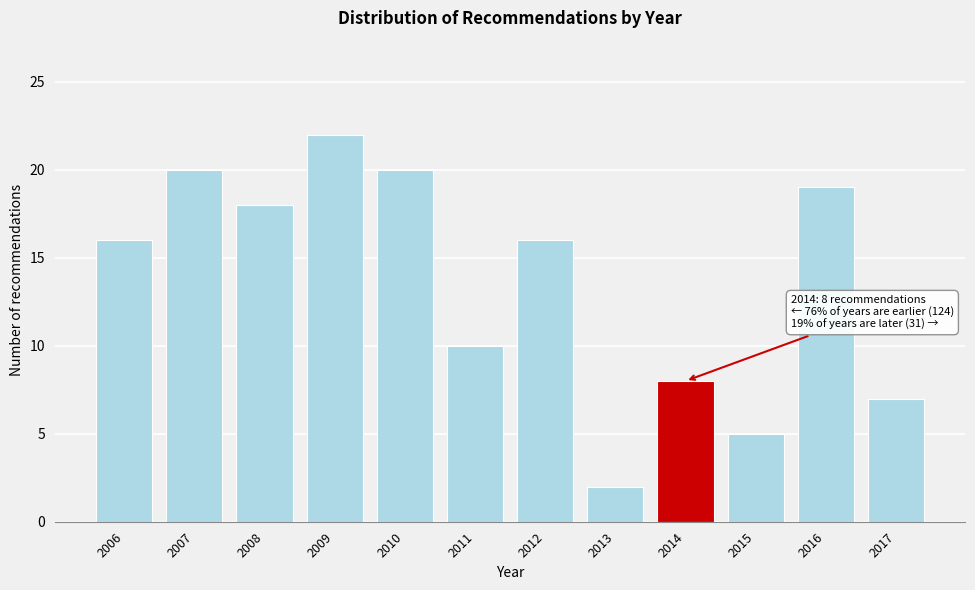

Reading right to left, transcribe all the data shown in this chart.

2017=7	2016=19	2015=5	2014=8	2013=2	2012=16	2011=10	2010=20	2009=22	2008=18	2007=20	2006=16